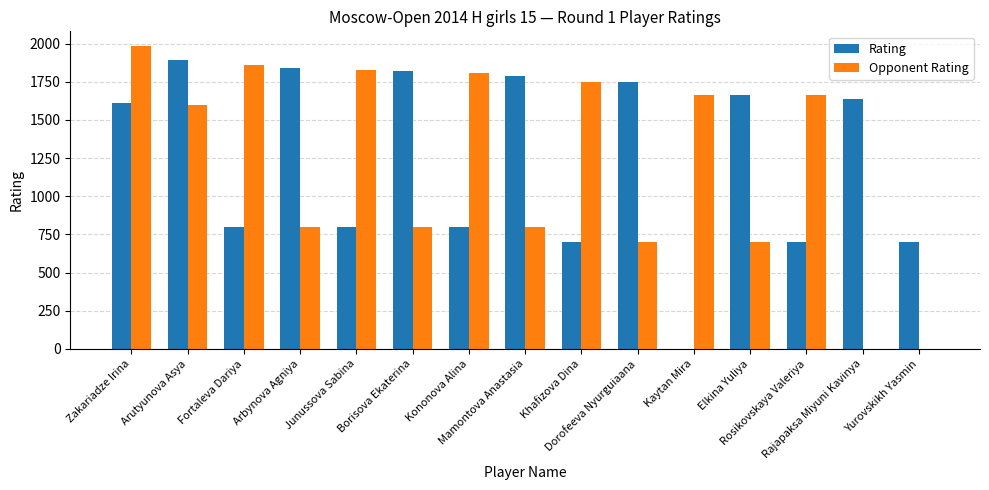

What is the spread (max minus min) of values at Elkina Yuliya?

963